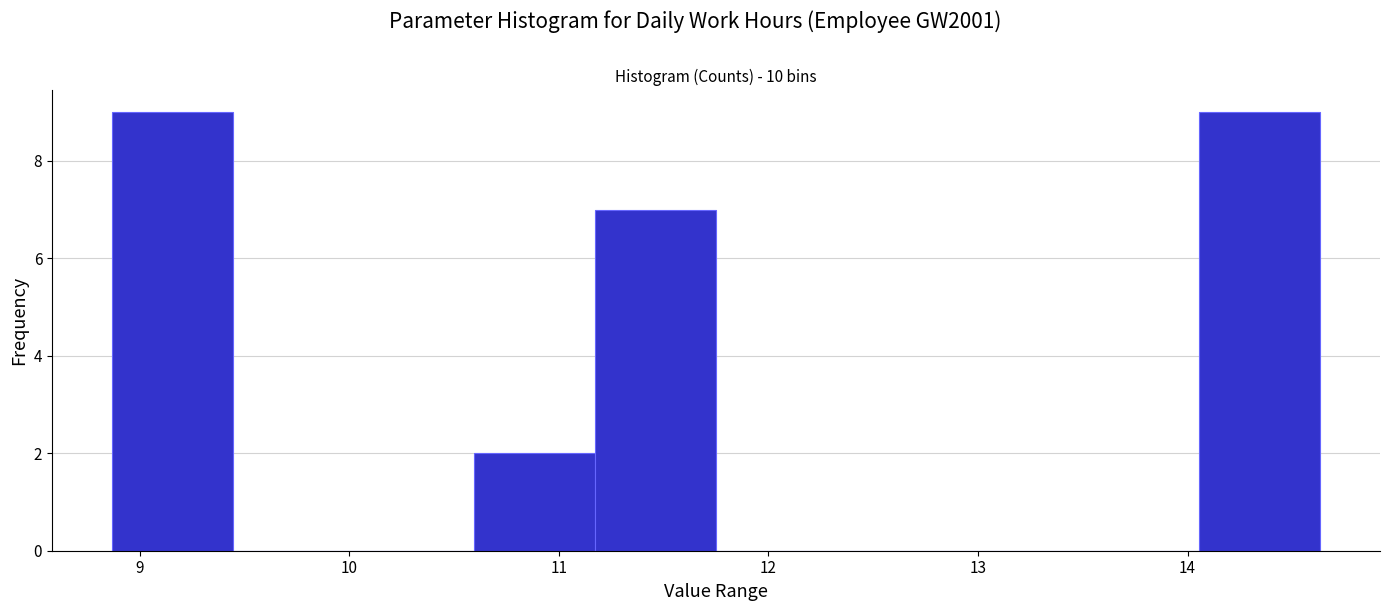

Reading left to right, transcribe this chart: for each bar, give the range it covers on the x-axis and its height. Neither the bar edges nor the heights are printed on the chart, so give them approximately, as read against the axes.

8.9 to 9.4: 9
9.4 to 10.0: 0
10.0 to 10.6: 0
10.6 to 11.2: 2
11.2 to 11.8: 7
11.8 to 12.3: 0
12.3 to 12.9: 0
12.9 to 13.5: 0
13.5 to 14.1: 0
14.1 to 14.6: 9